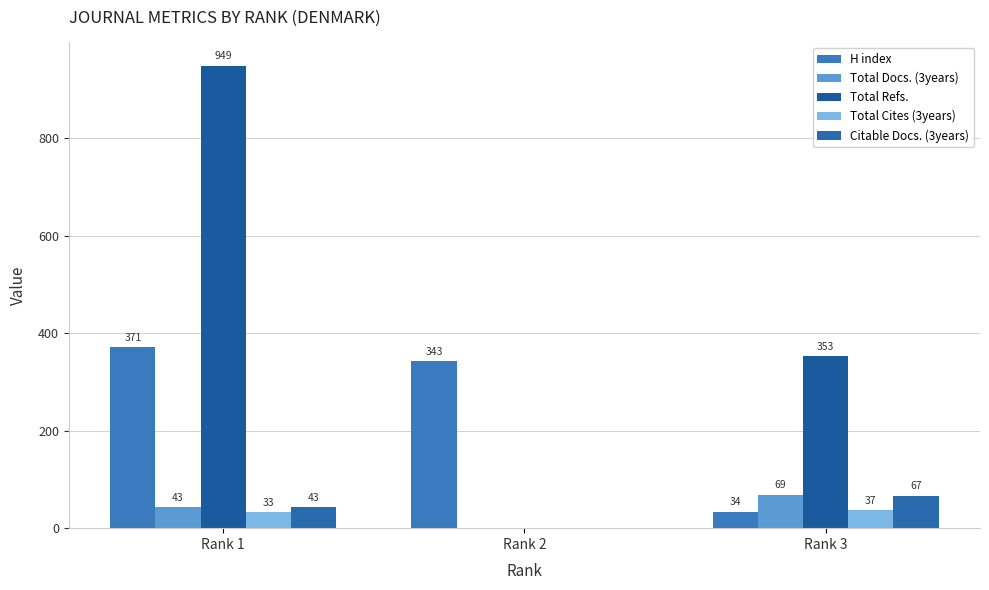

Reading left to right, extract all data points from this chart.

H index: Rank 1=371	Rank 2=343	Rank 3=34
Total Docs. (3years): Rank 1=43	Rank 2=0	Rank 3=69
Total Refs.: Rank 1=949	Rank 2=0	Rank 3=353
Total Cites (3years): Rank 1=33	Rank 2=0	Rank 3=37
Citable Docs. (3years): Rank 1=43	Rank 2=0	Rank 3=67